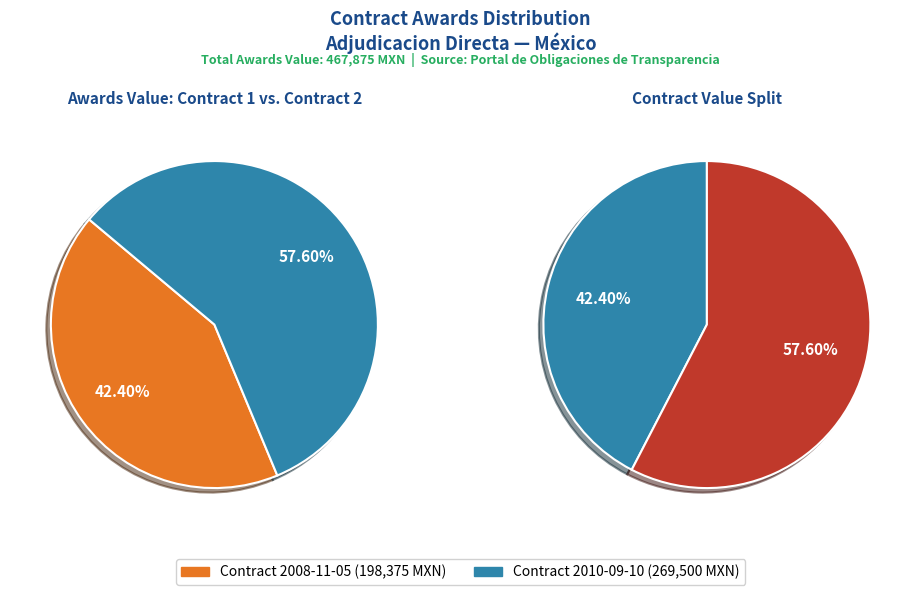

Is the sum of 2008-11-05 and 2010-09-10 greater than half?

Yes